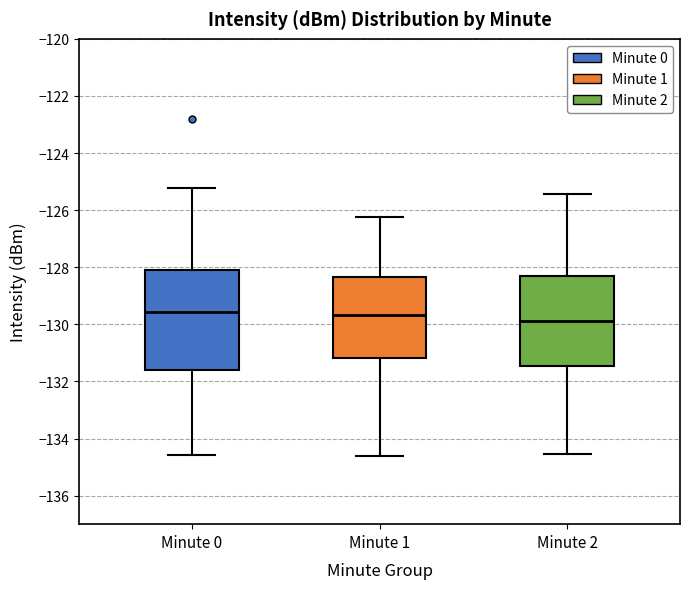

Reading left to right, transcribe this box plot: for each box, give where its median line is, the range the box spans, and where its two whiskers end, as read against the y-axis. The values are not printed on the chart, so give them approximately, as read against the axis.

Minute 0: median -129.6, box -131.6 to -128.0, whiskers -134.6 to -125.2
Minute 1: median -129.6, box -131.2 to -128.4, whiskers -134.6 to -126.2
Minute 2: median -129.8, box -131.4 to -128.2, whiskers -134.6 to -125.4